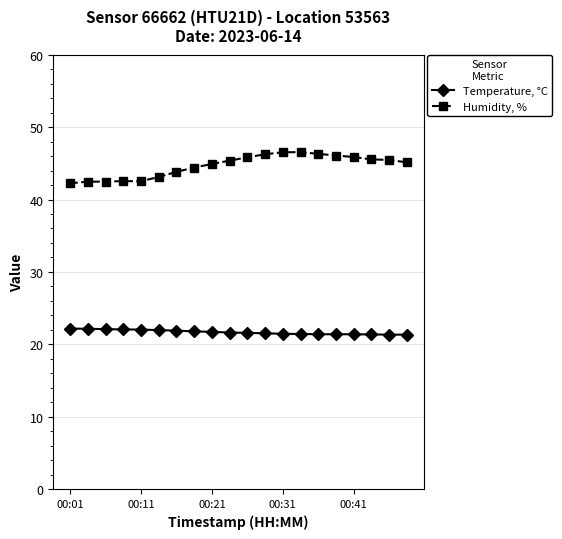

At how many categories does at least one series exceed 33?

20